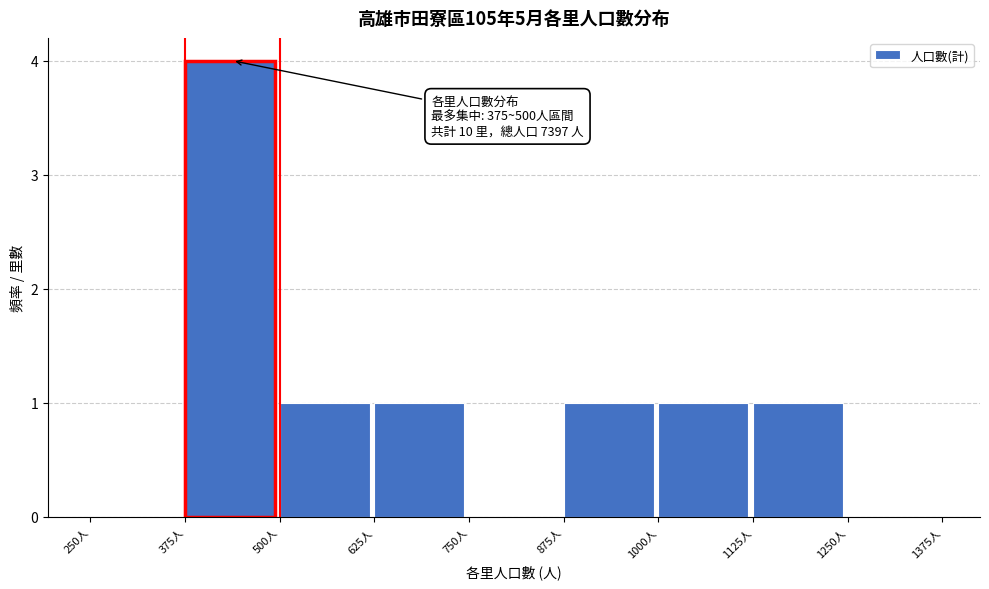

Which range on the x-axis has the tallest bar?

375 to 500